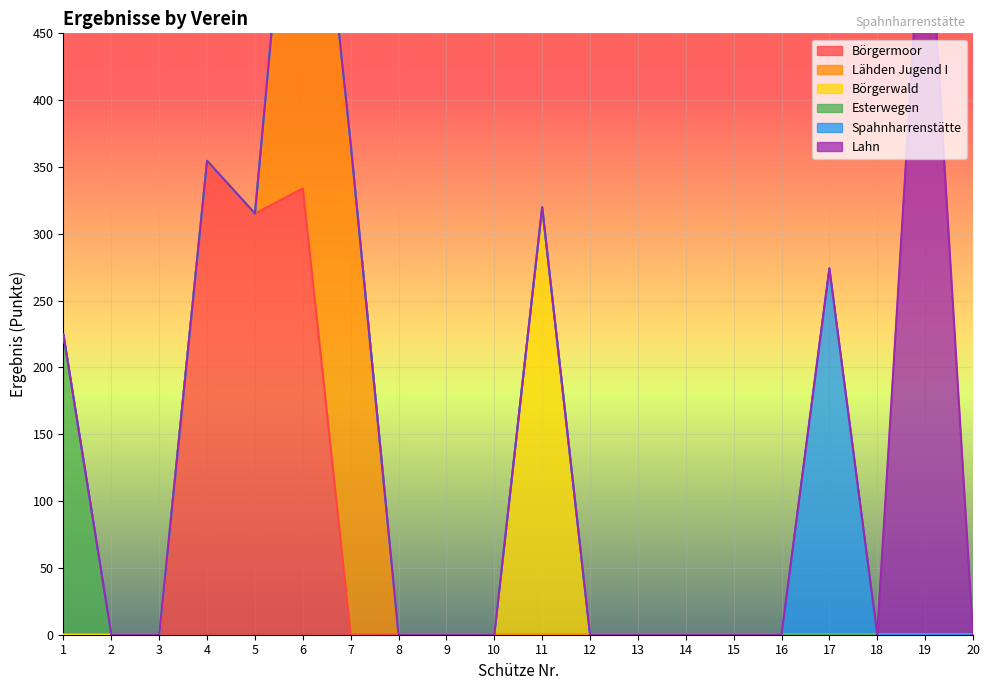

True or false: Börgermoor and Esterwegen cross at least once.

False